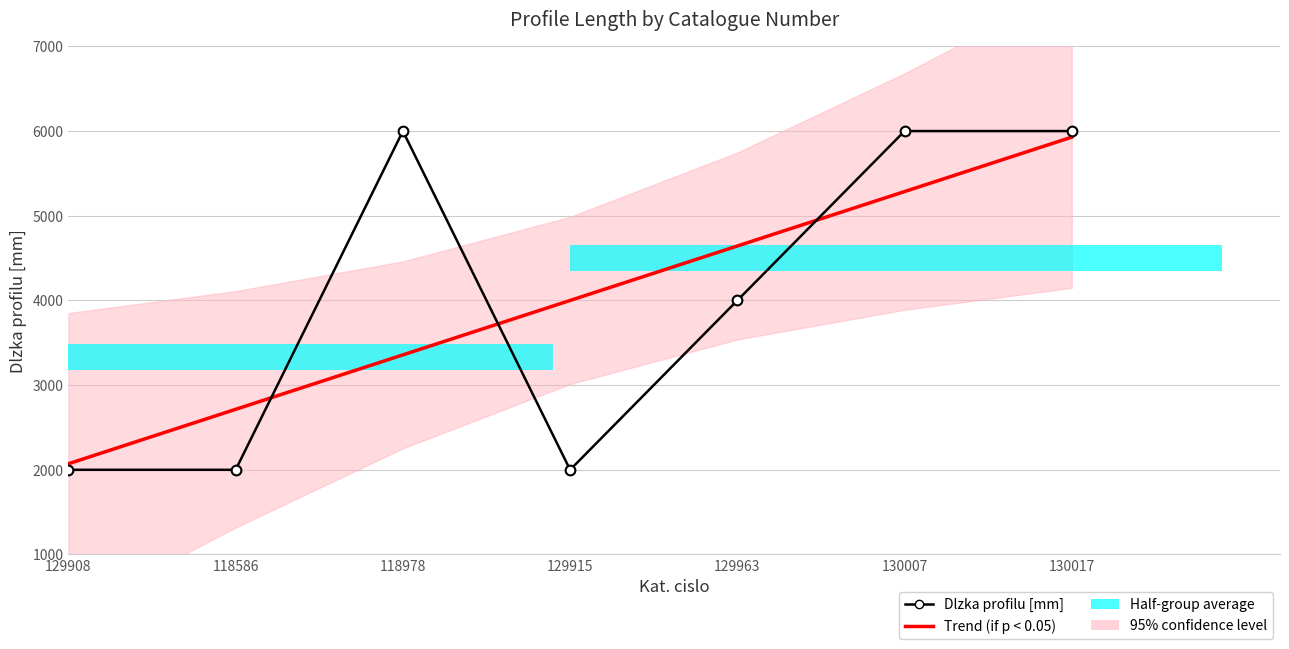

Count the number of categories in the chart.

7